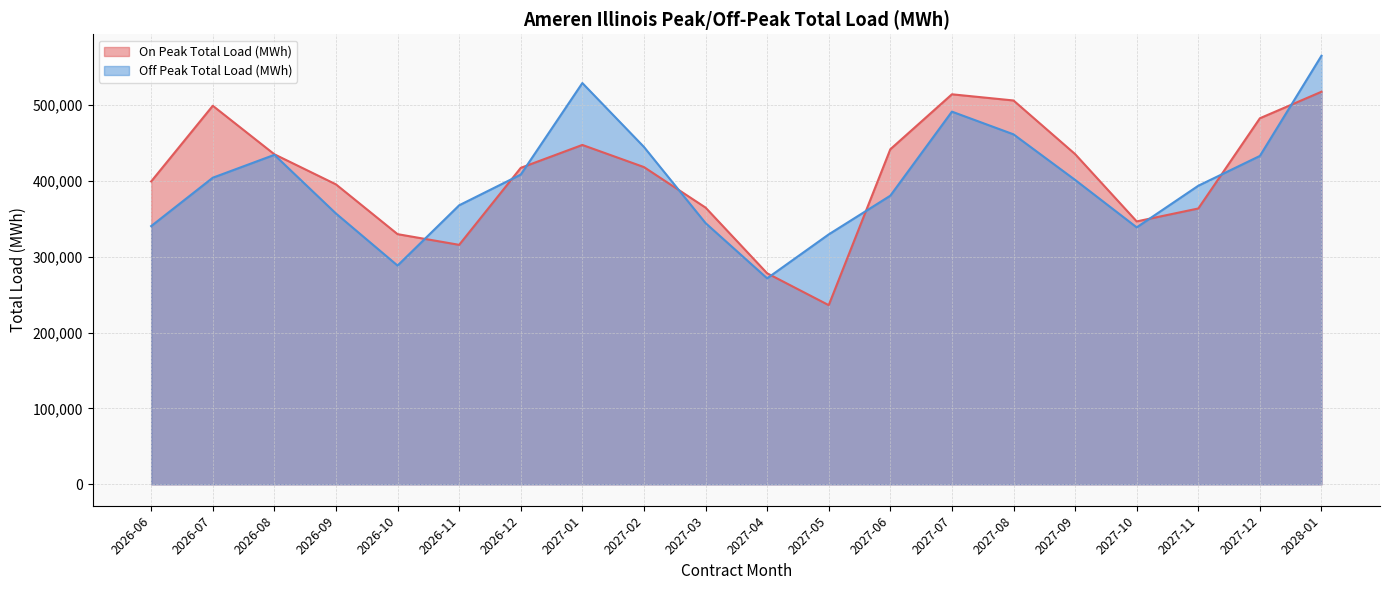

At how many categories does at least one series exceed 392400?

14